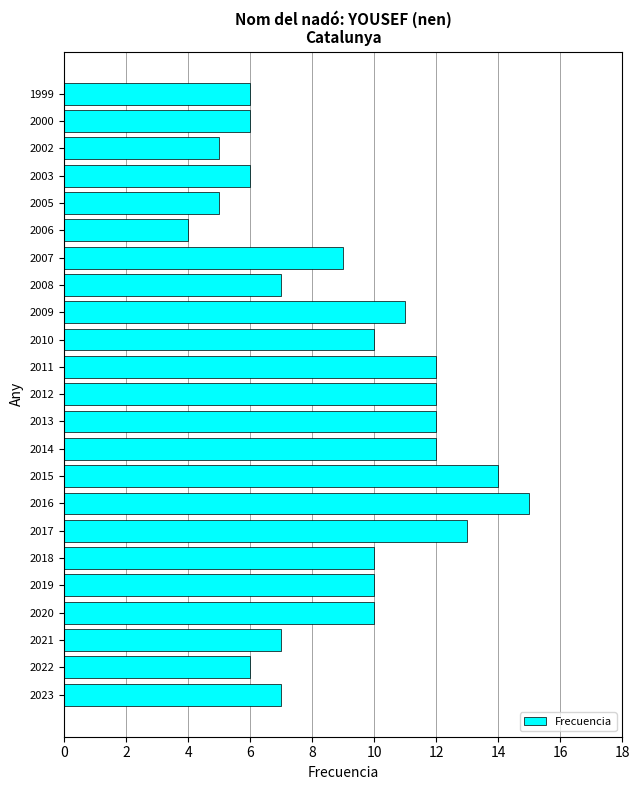

What is the ratio of the value at 2002 to the value at 1999?

0.8